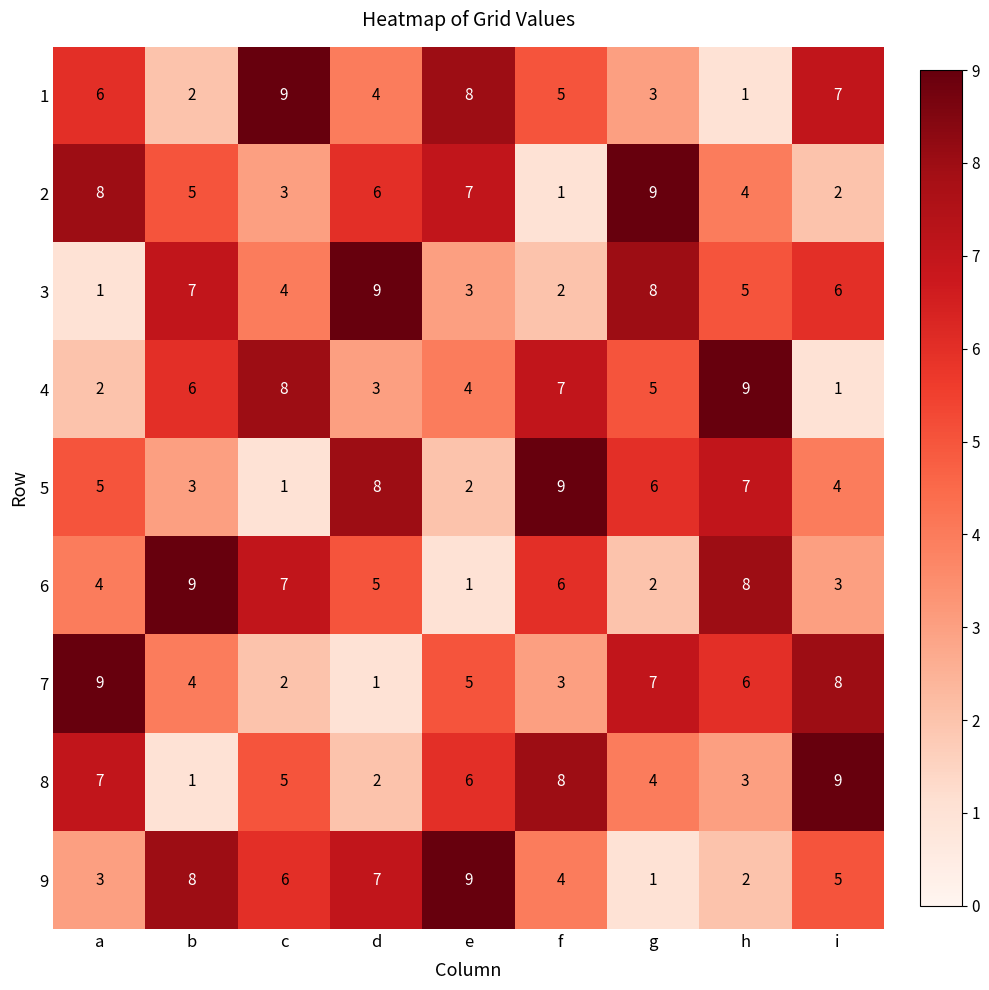

At how many categories does at least one series exceed 4?

9